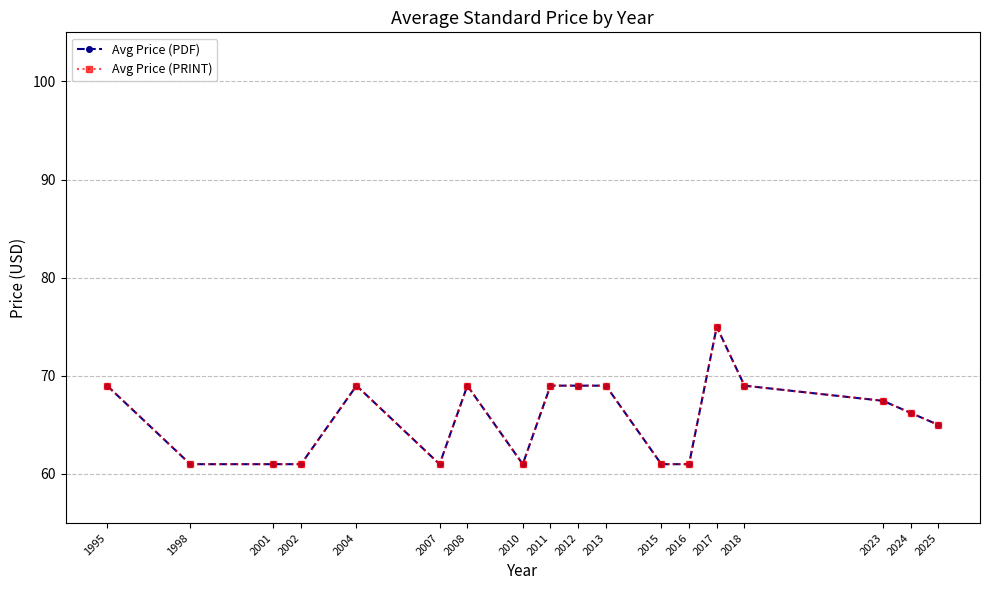

What is the greatest value displayed?

75.0